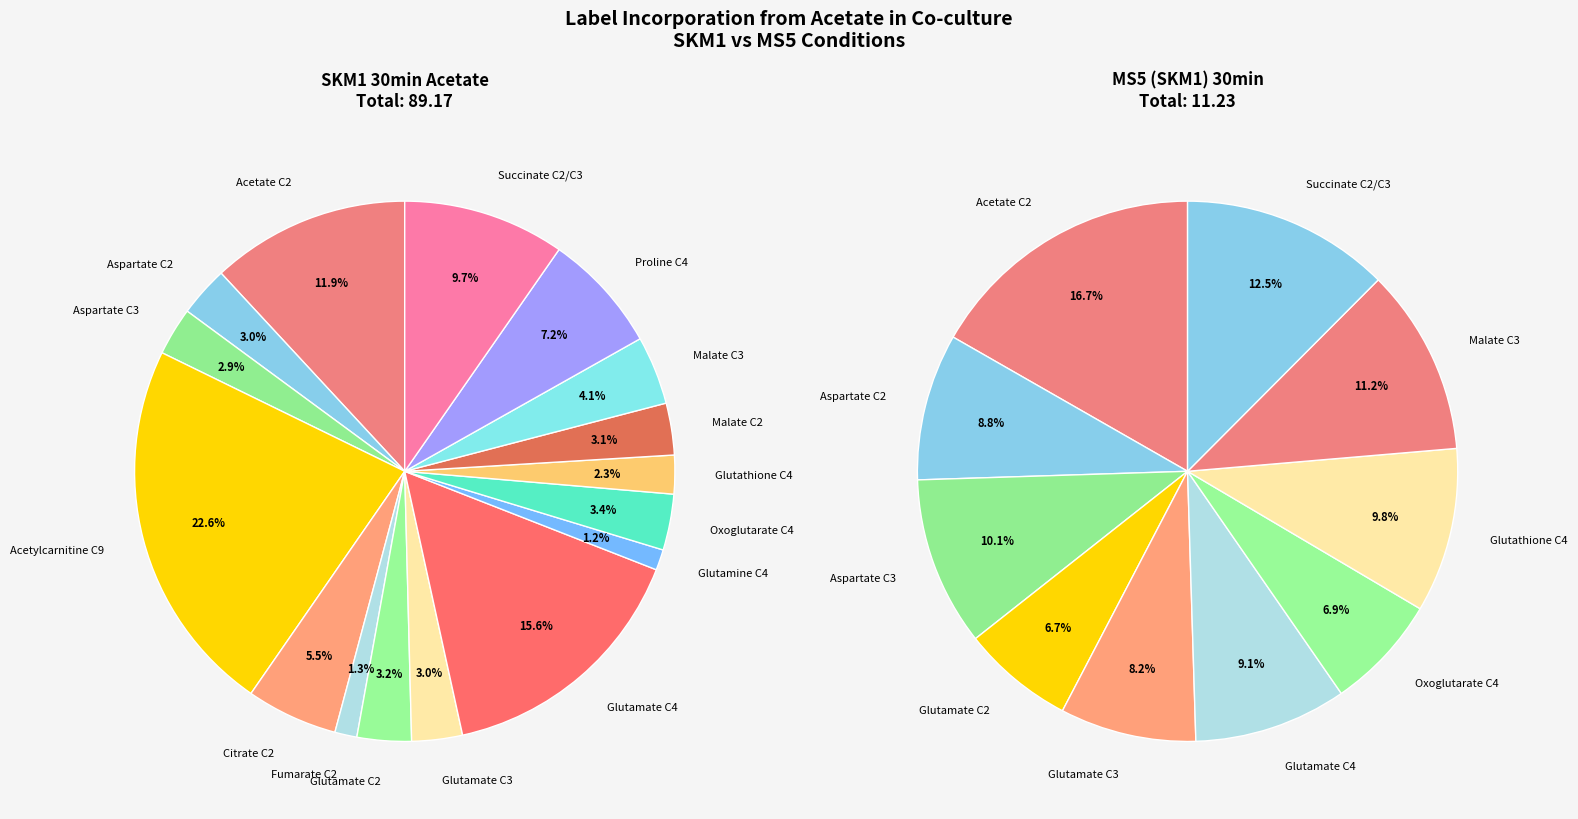

What is the largest slice in the pie chart?

Acetylcarnitine C9